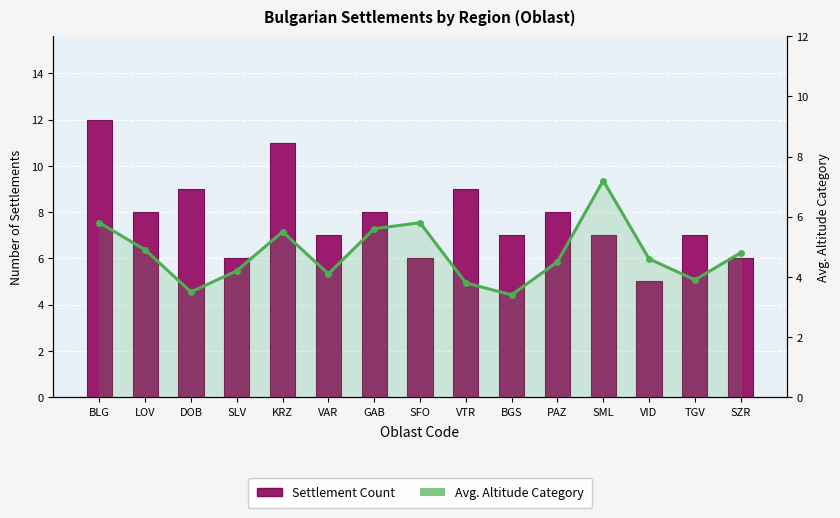

True or false: Settlement Count has a value of 7.0 at TGV.

True